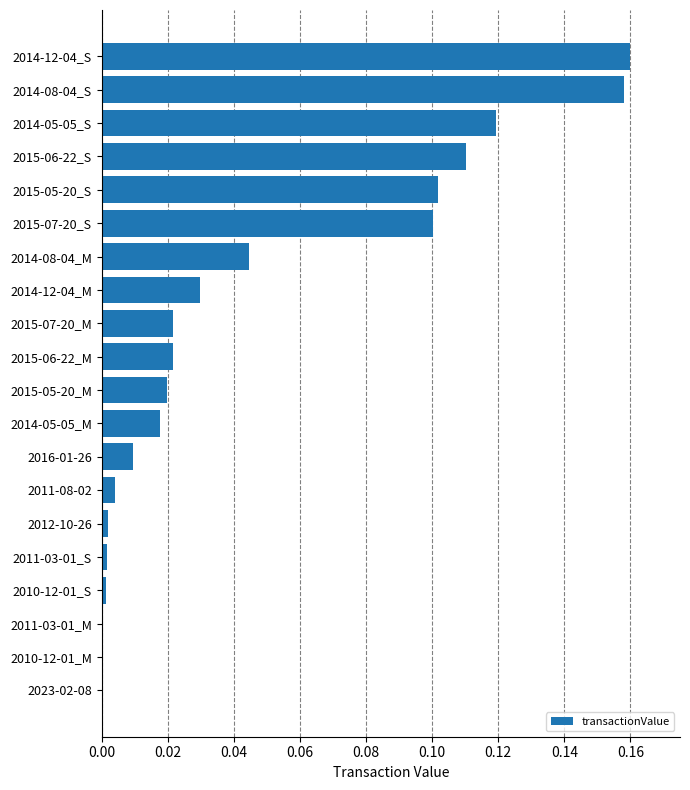

What is the sum of all values?

0.9